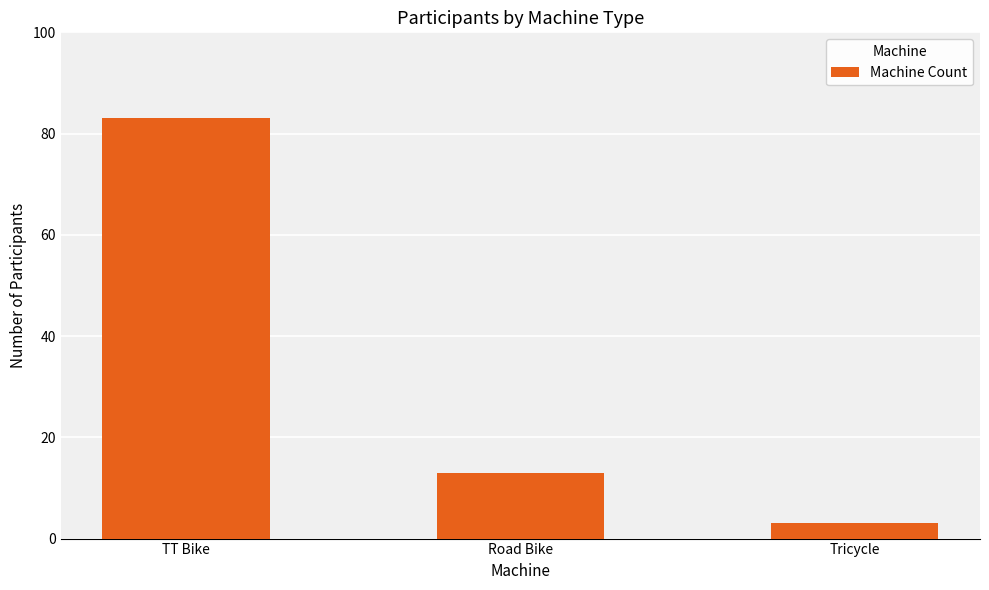

Reading left to right, list all the values displayed in this chart.

83	13	3